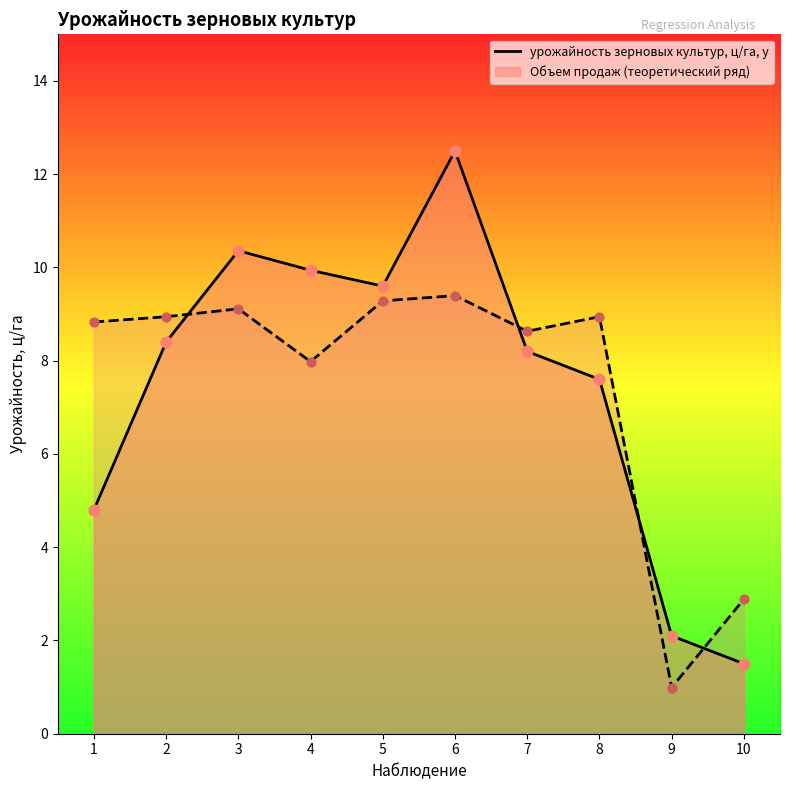

Which series contains the lowest Y value?

Объем продаж (теоретический ряд)